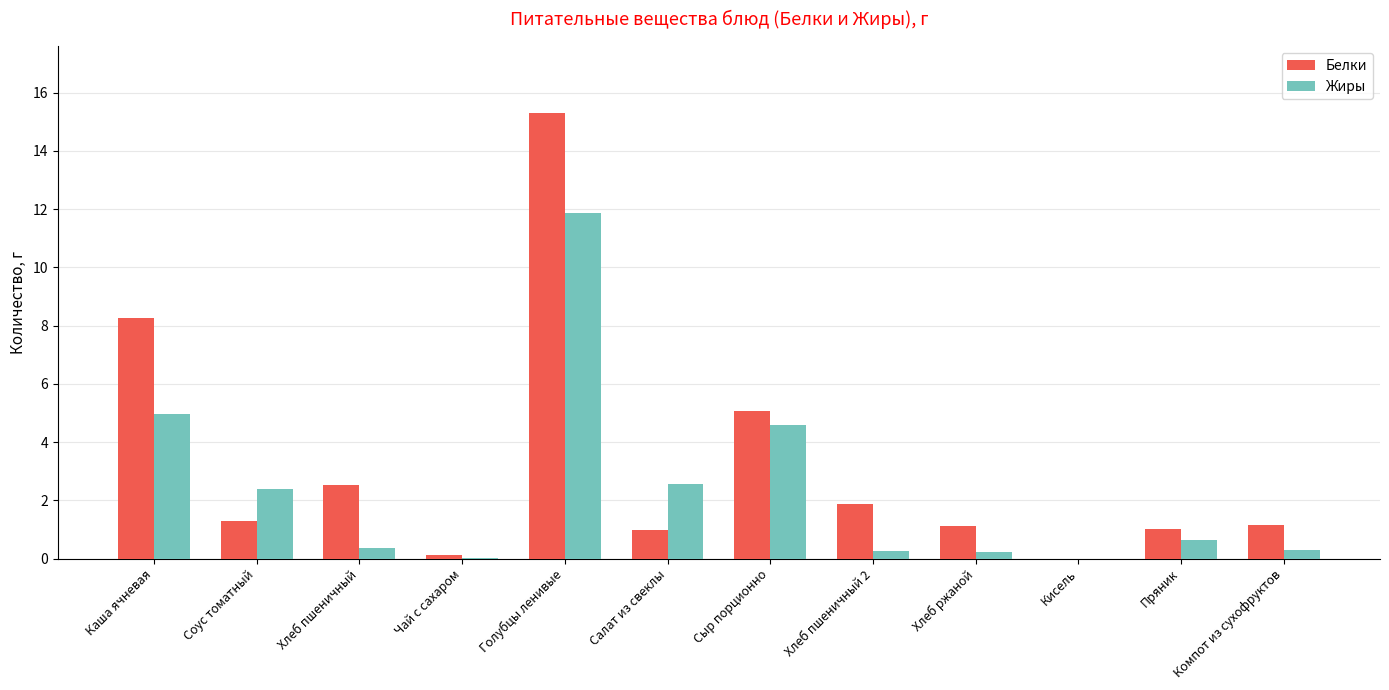

Are the bars horizontal?

No